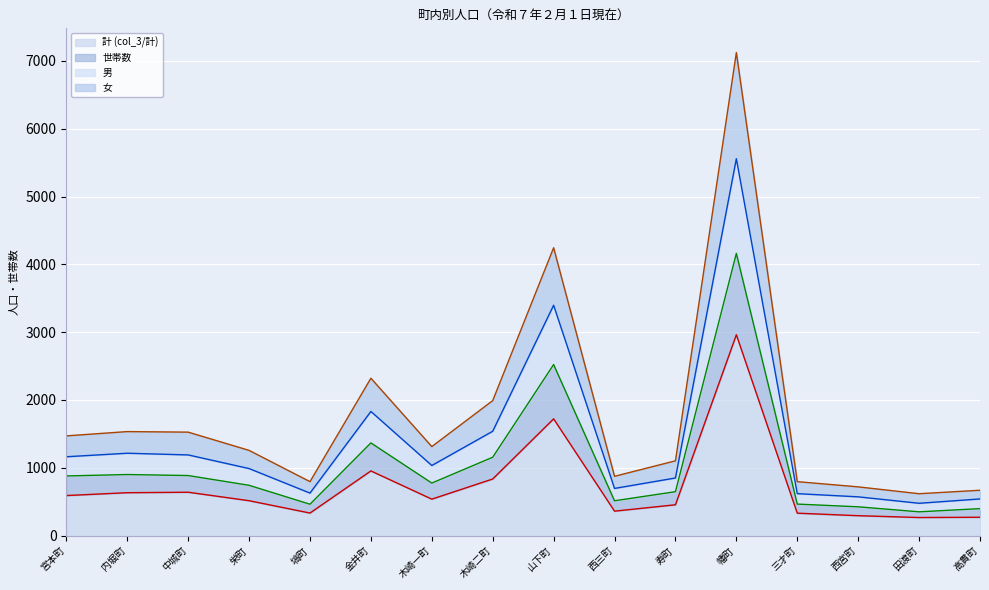

True or false: 計 (col_3/計) has a value of 829 at 宮本町.

False